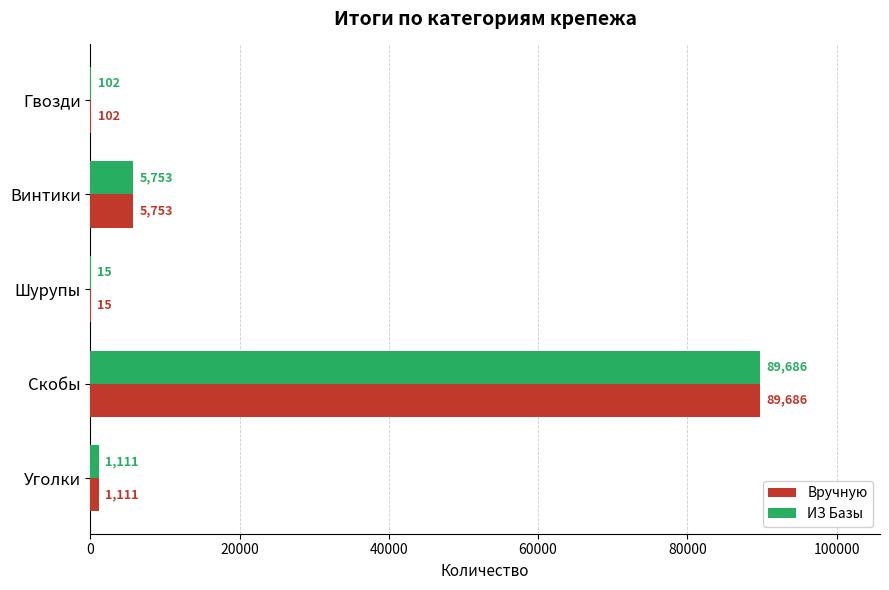

Is the value of Вручную at Шурупы greater than the value of ИЗ Базы at Винтики?

No